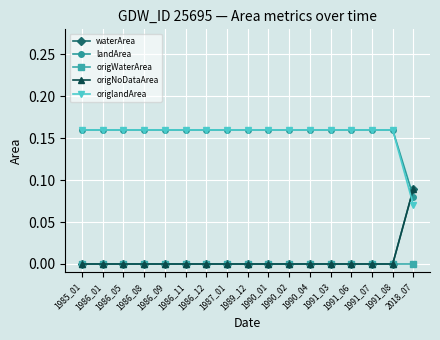

Which series has the largest range (max minus min)?

waterArea